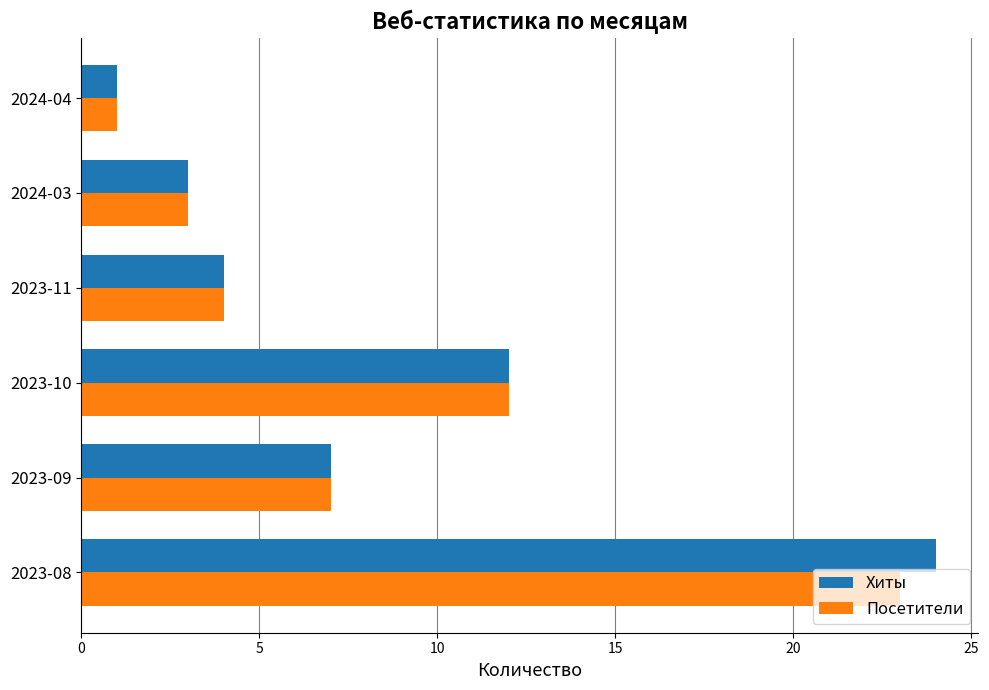

What are all the series names shown in the legend?

Хиты, Посетители